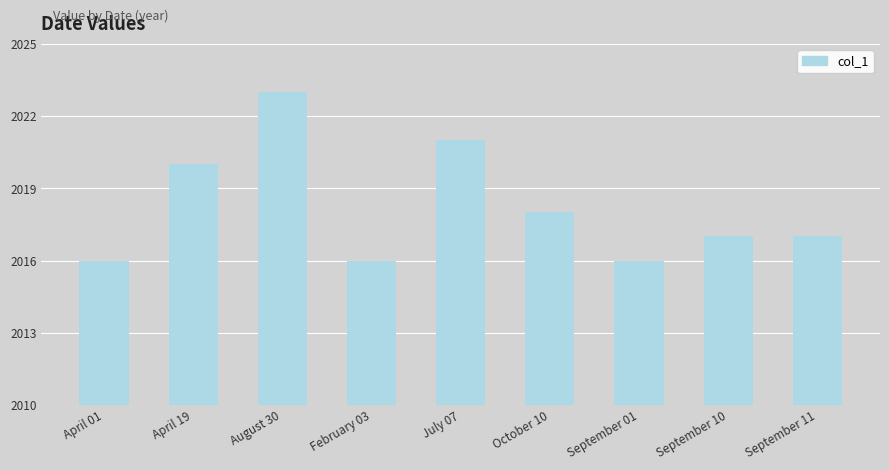

How many values are between 2016 and 2020?

7